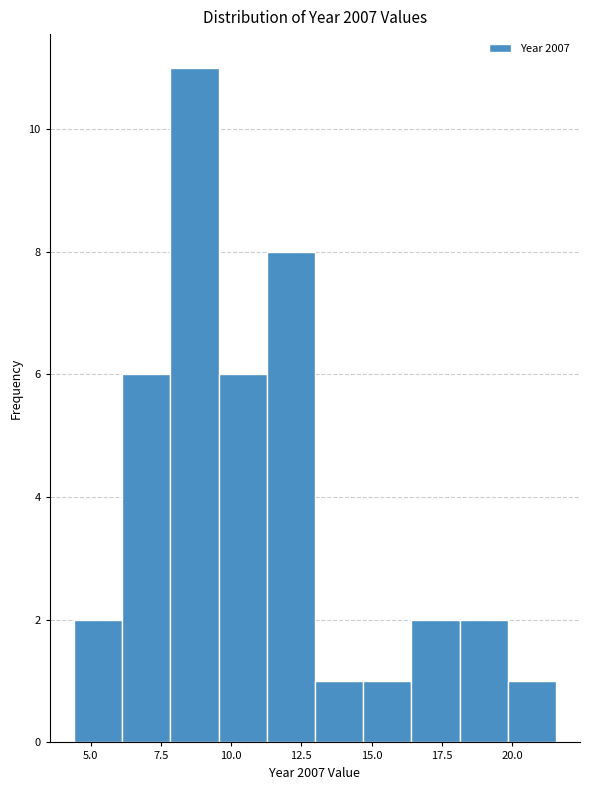

Read against the x-axis, roughly where is the centre of the tallest bar?

8.5